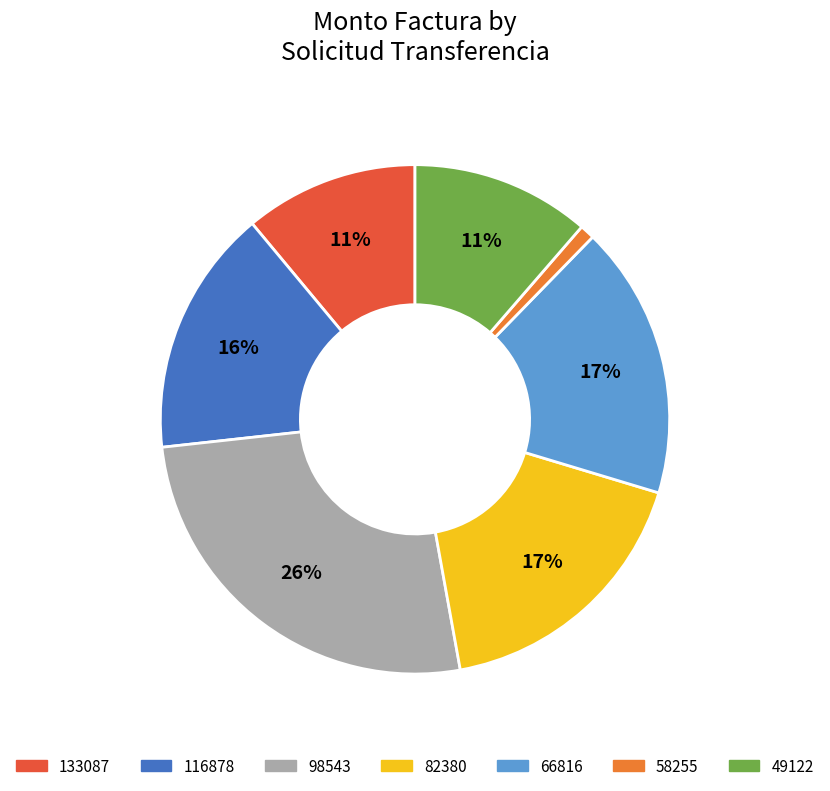

Between 82380 and 58255, which is larger?

82380